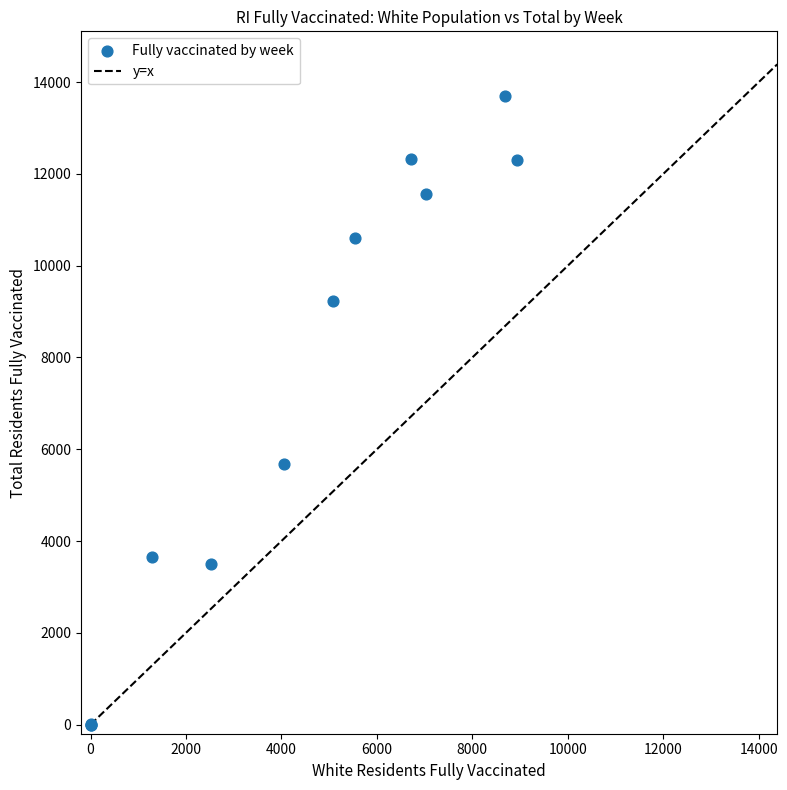

What Y value in the scatter plot is closest to 6852?

5683